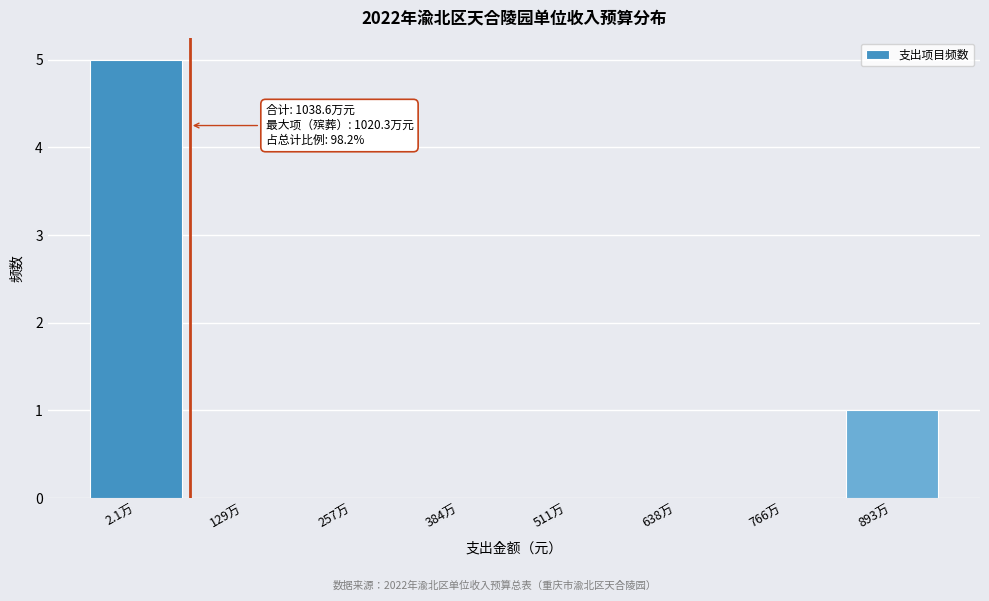

Reading left to right, transcribe all the data shown in this chart.

2.1万=5	129万=0	257万=0	384万=0	511万=0	638万=0	766万=0	893万=1